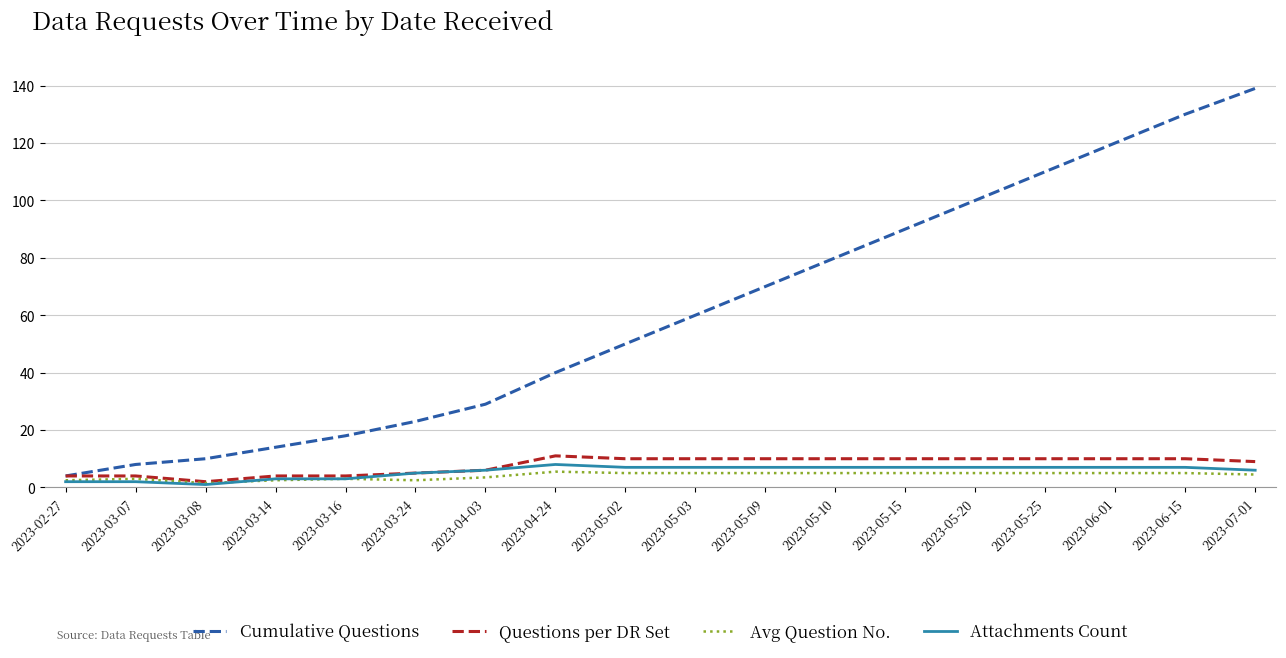

What is the highest value of the Attachments Count series?

8.0